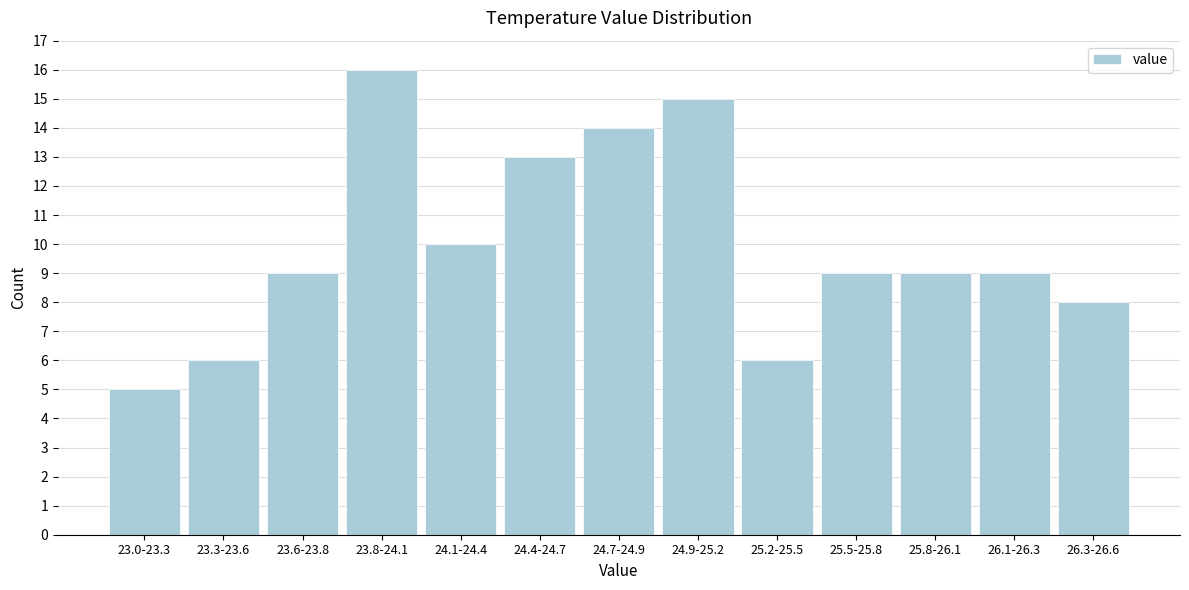

Reading left to right, extract all data points from this chart.

23.0-23.3=5	23.3-23.6=6	23.6-23.8=9	23.8-24.1=16	24.1-24.4=10	24.4-24.7=13	24.7-24.9=14	24.9-25.2=15	25.2-25.5=6	25.5-25.8=9	25.8-26.1=9	26.1-26.3=9	26.3-26.6=8